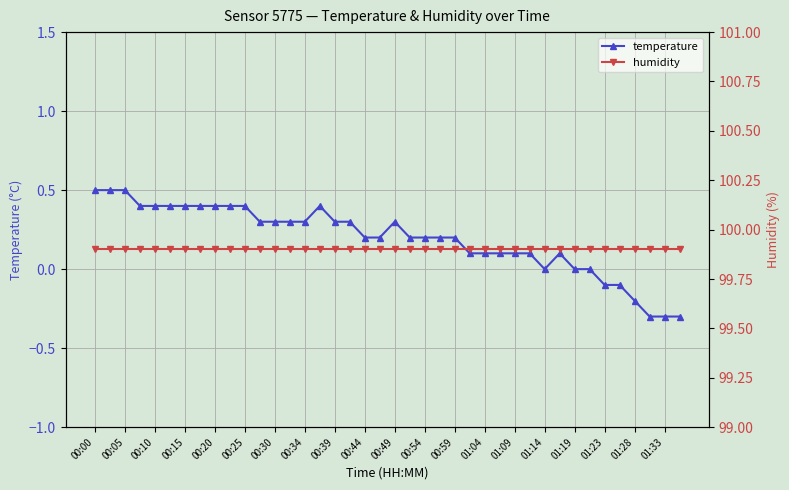

The value of temperature at 01:04 is 0.2. True or false?

False